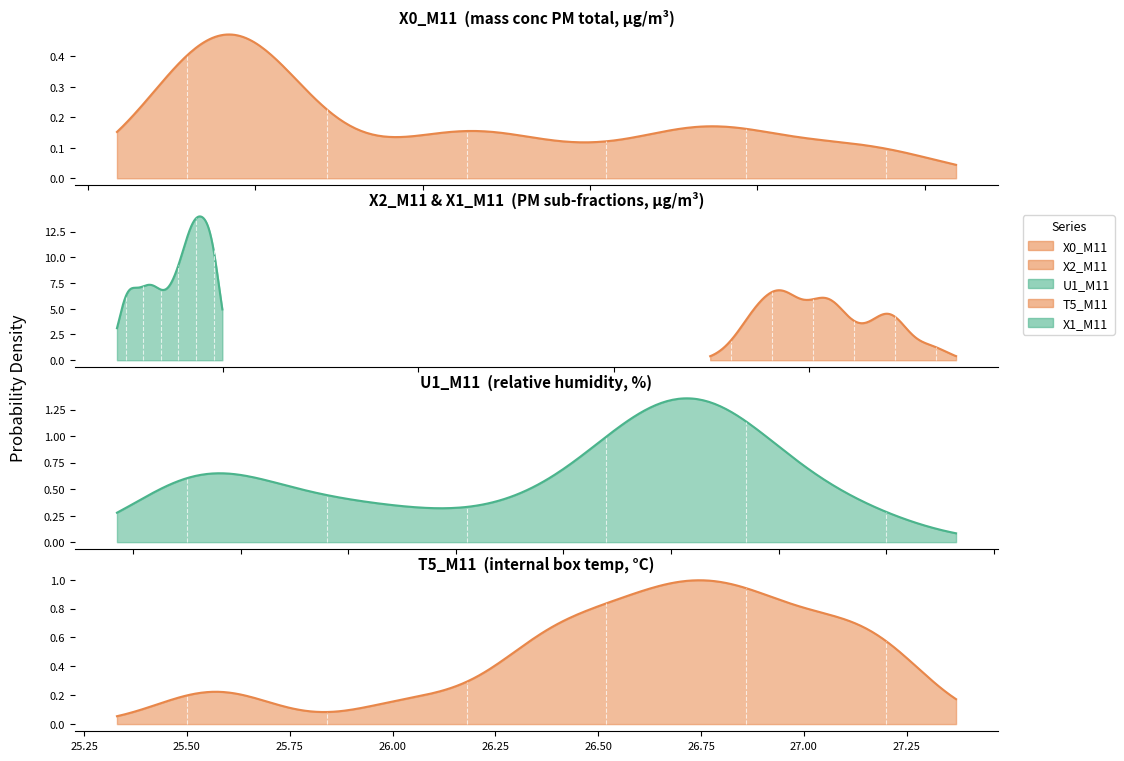

What is the average value of the U1_M11 series?

23.0